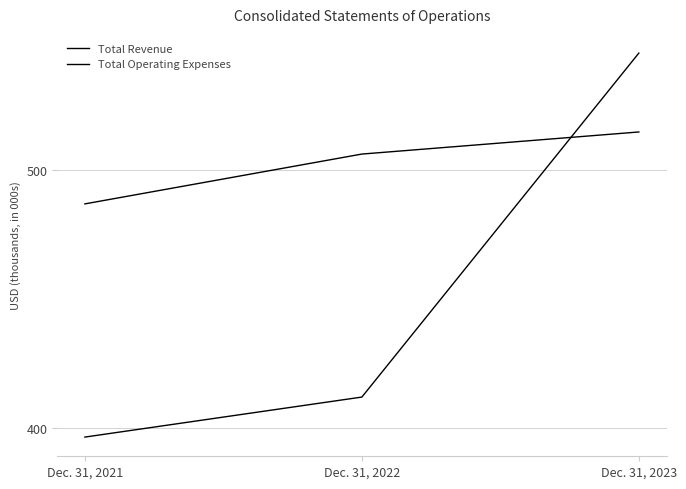

What is the sum of the Total Operating Expenses values at Dec. 31, 2023 and Dec. 31, 2022?

957233